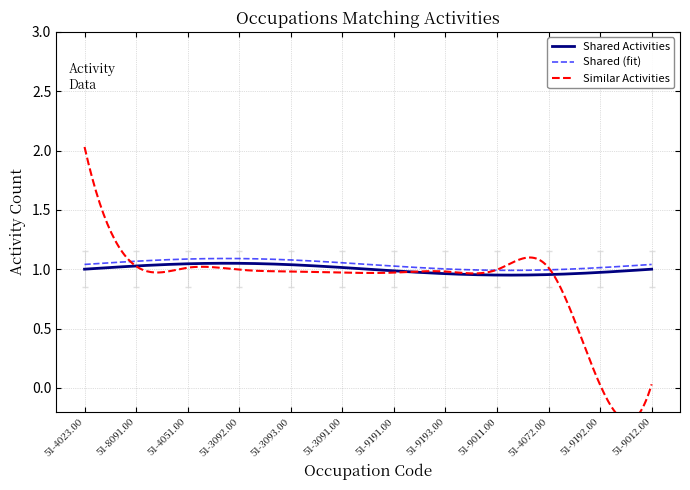

What is the sum of the Similar Activities values at 51-8091.00 and 51-3091.00?

2